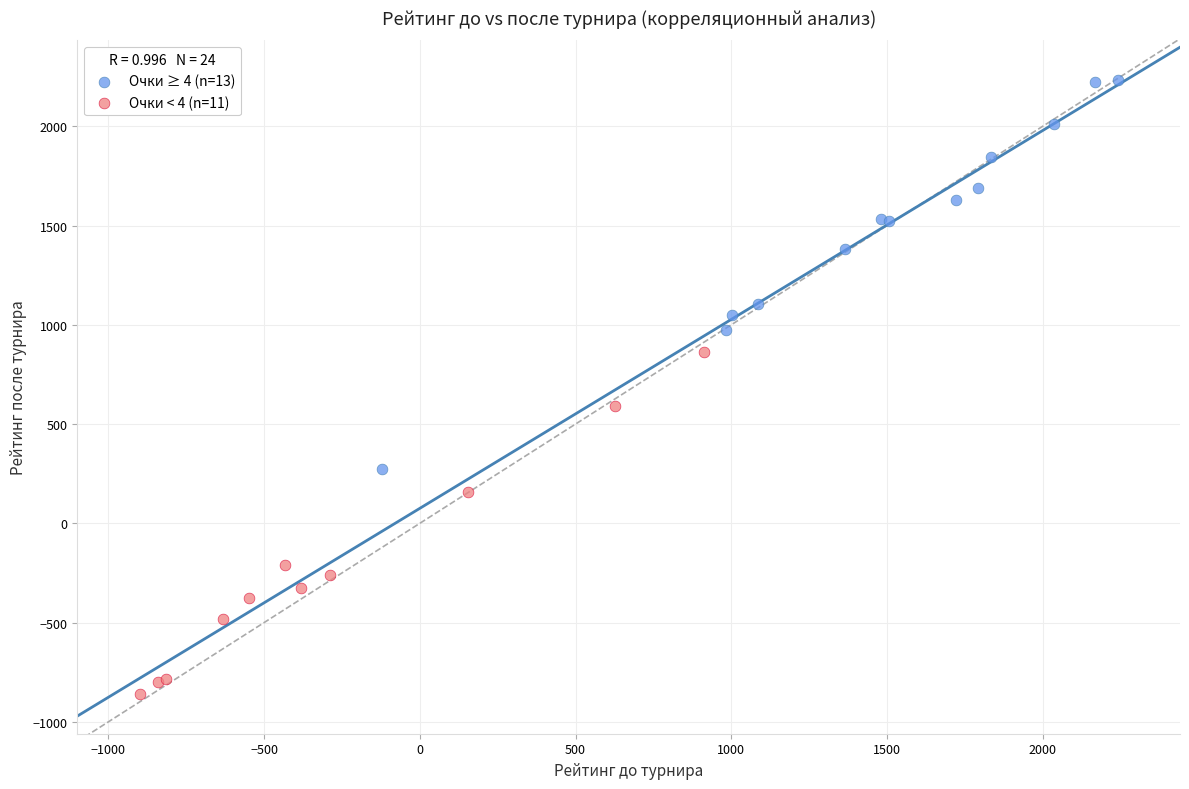

Which series contains the lowest Y value?

Очки < 4 (n=11)